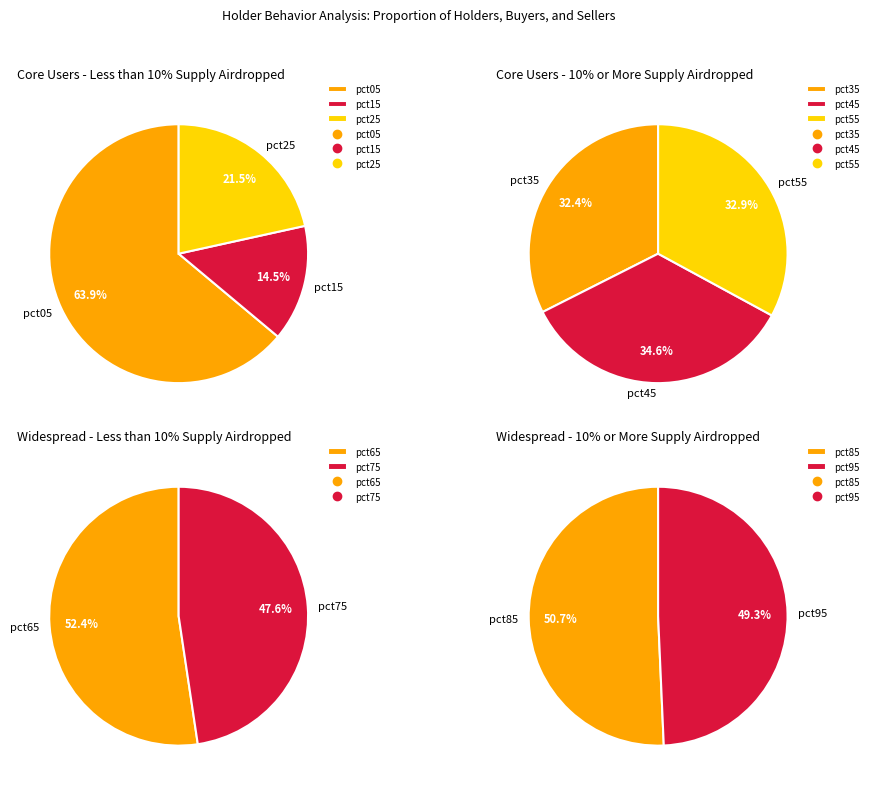

True or false: pct55 accounts for 1% of the total.

False